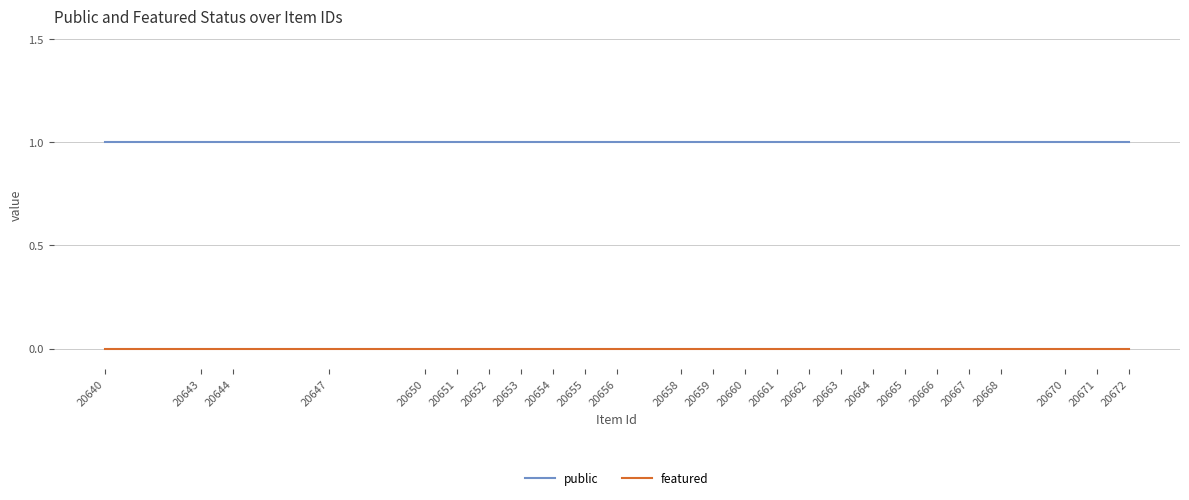

True or false: featured has a value of 0 at 20661.

True